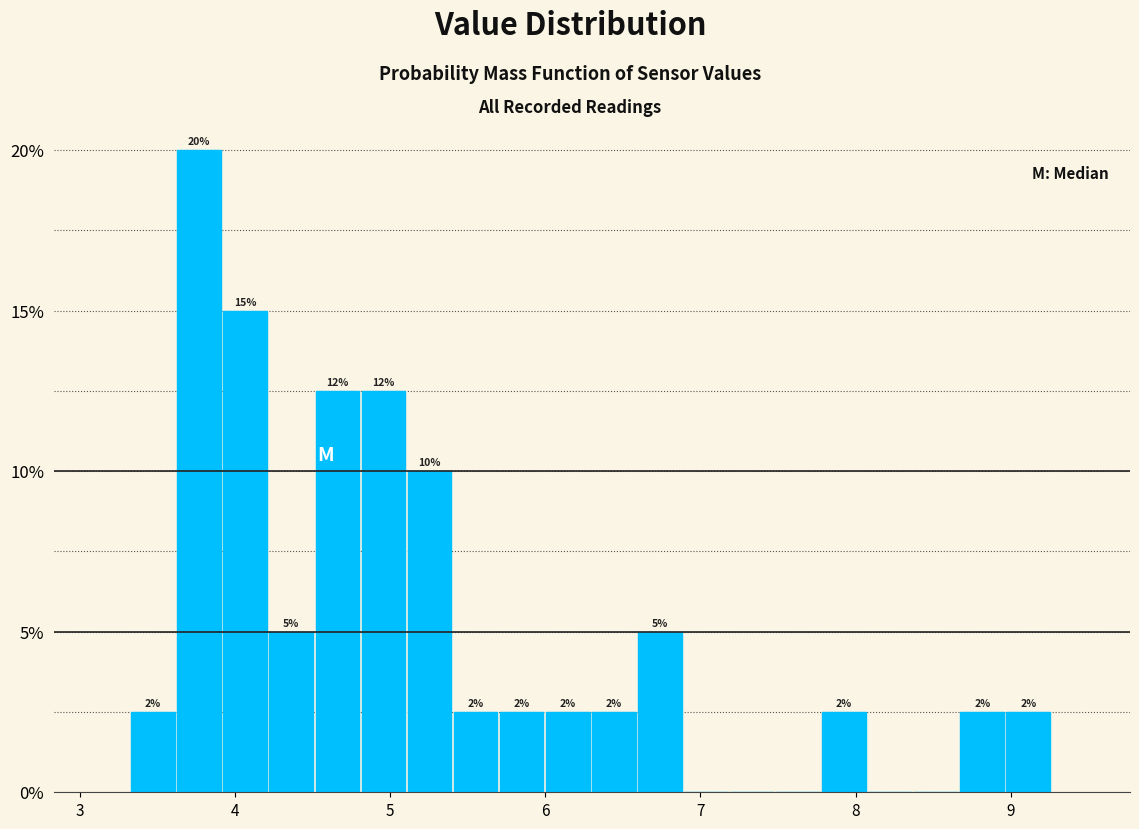

Around what value on the x-axis is the tallest bar? Give the approximate position of its centre, as read against the axis.

3.8